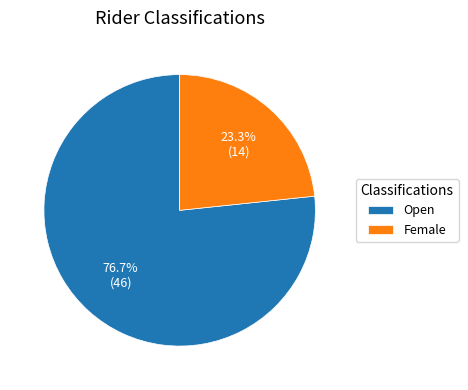

To the nearest percent, what is the difference between the largest and smallest slice percentages?

53%